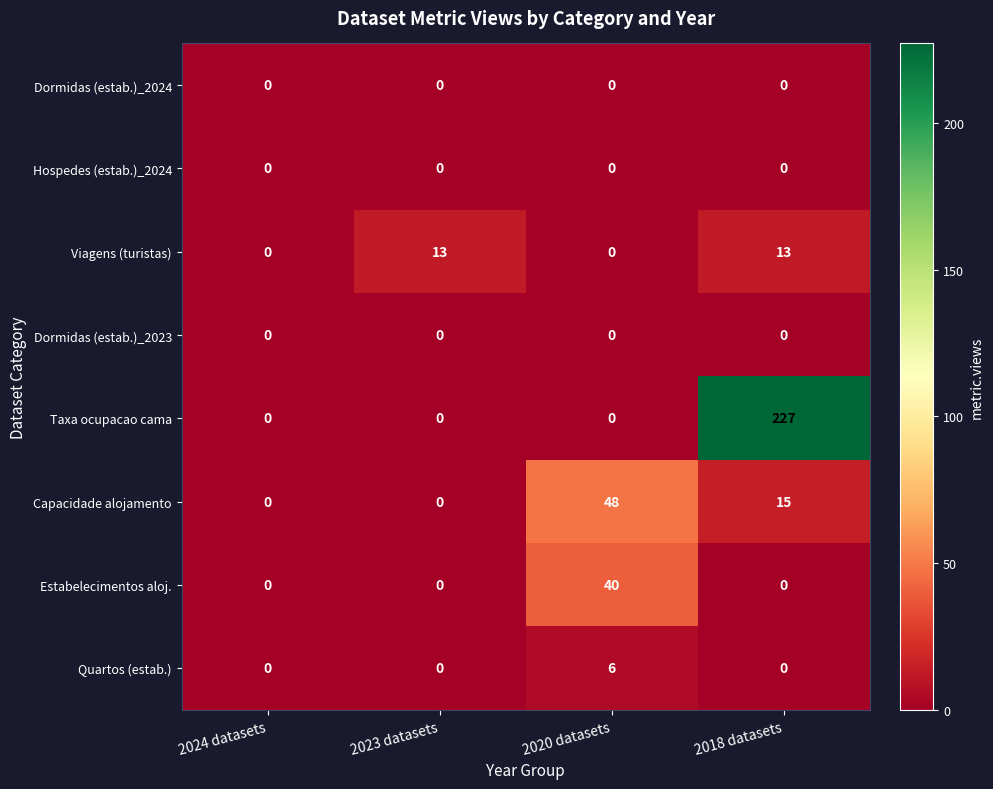

What is the average value of the Estabelecimentos aloj. series?

10